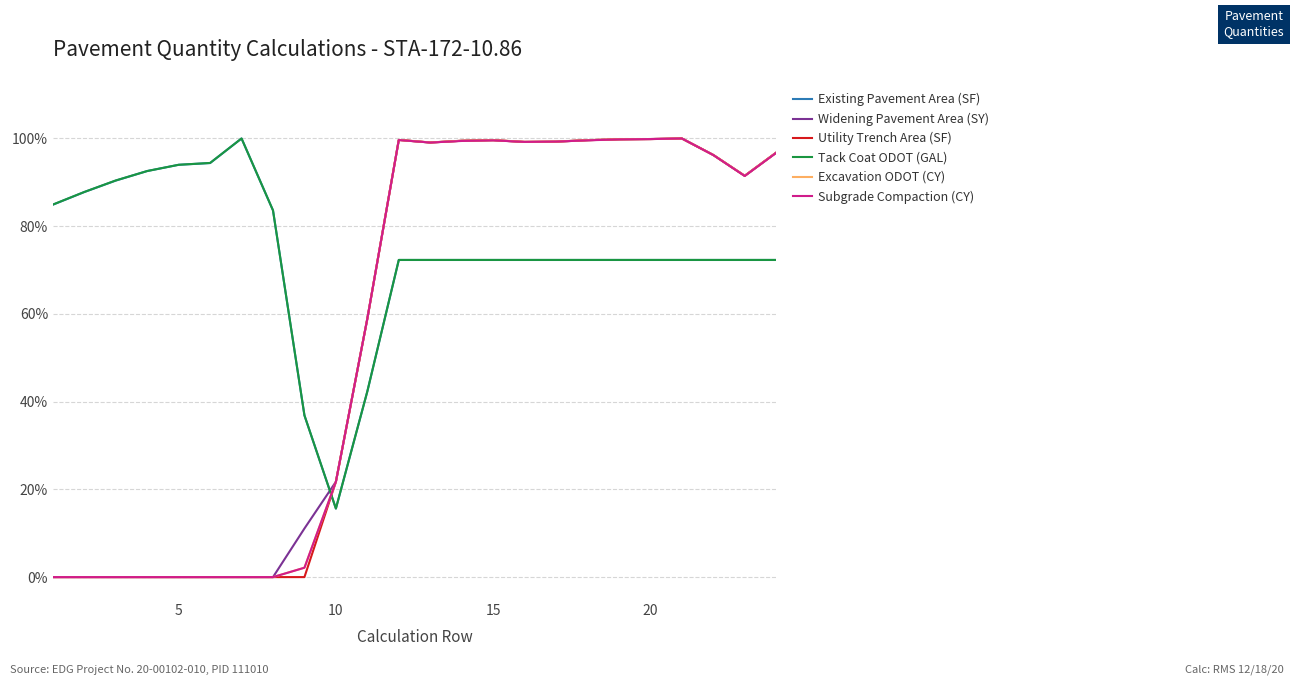

What are all the series names shown in the legend?

Existing Pavement Area (SF), Widening Pavement Area (SY), Utility Trench Area (SF), Tack Coat ODOT (GAL), Excavation ODOT (CY), Subgrade Compaction (CY)